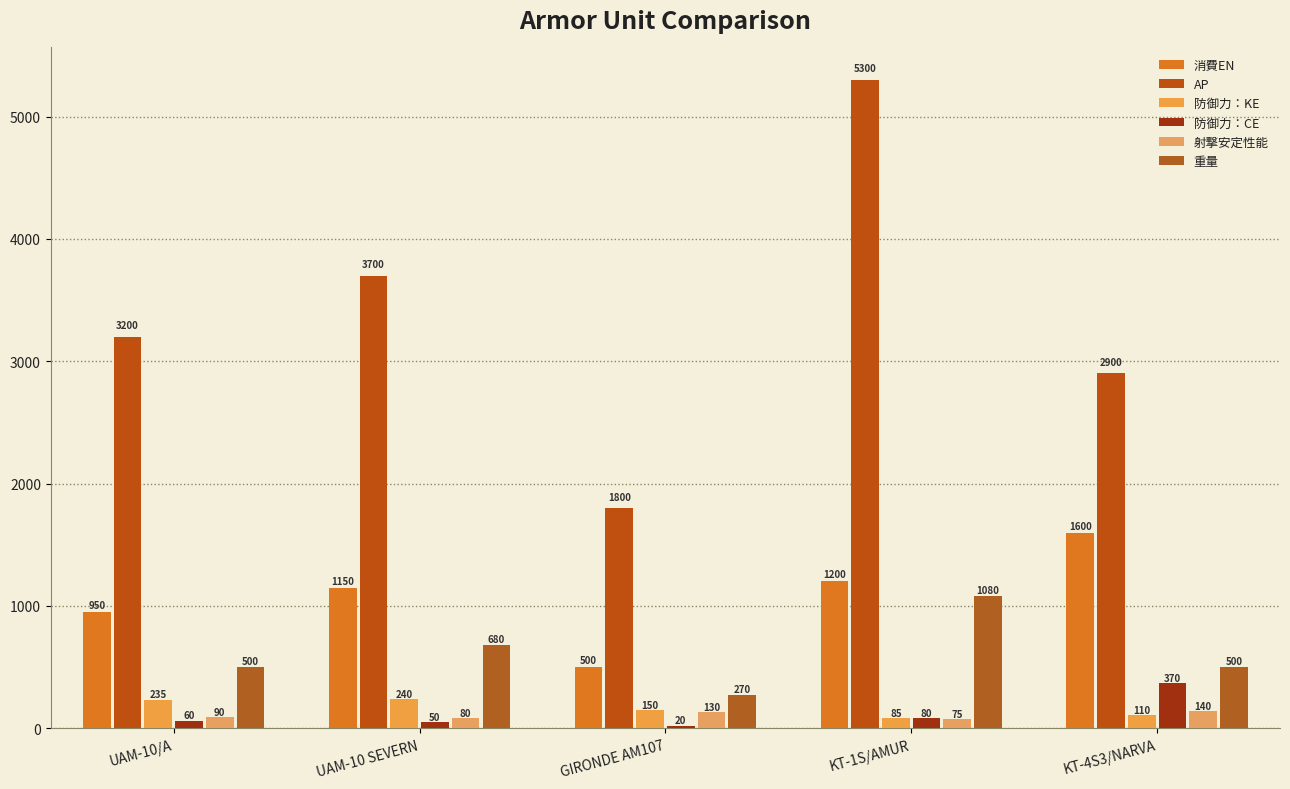

Count the number of data series in this chart.

6